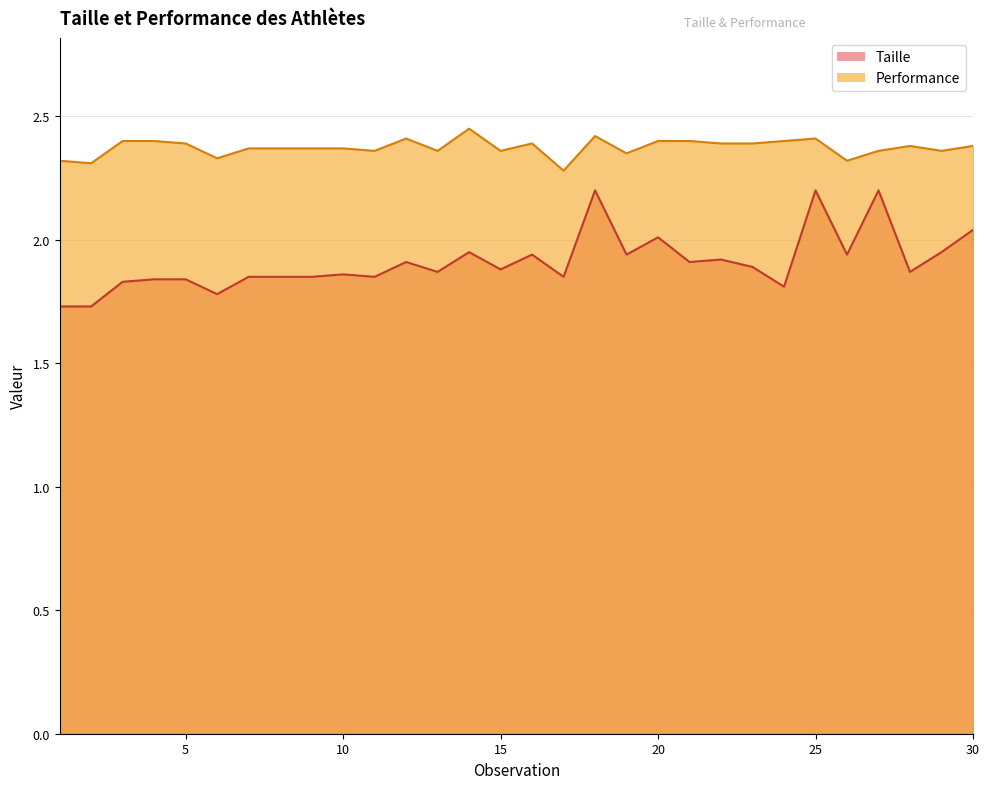

True or false: Taille and Performance intersect in this chart.

False